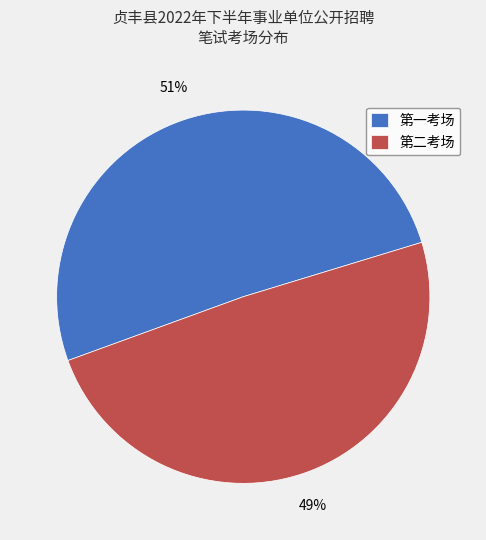

True or false: 第二考场 accounts for 57% of the total.

False